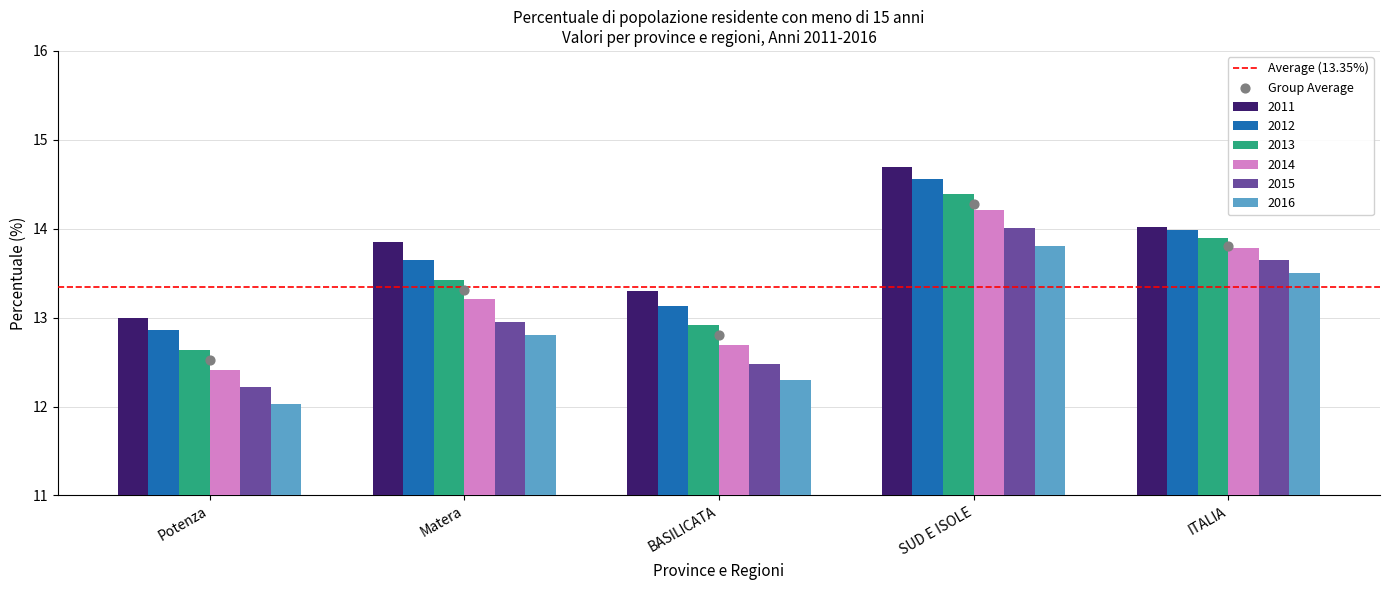

At which category is the sum across all series the highest?

SUD E ISOLE